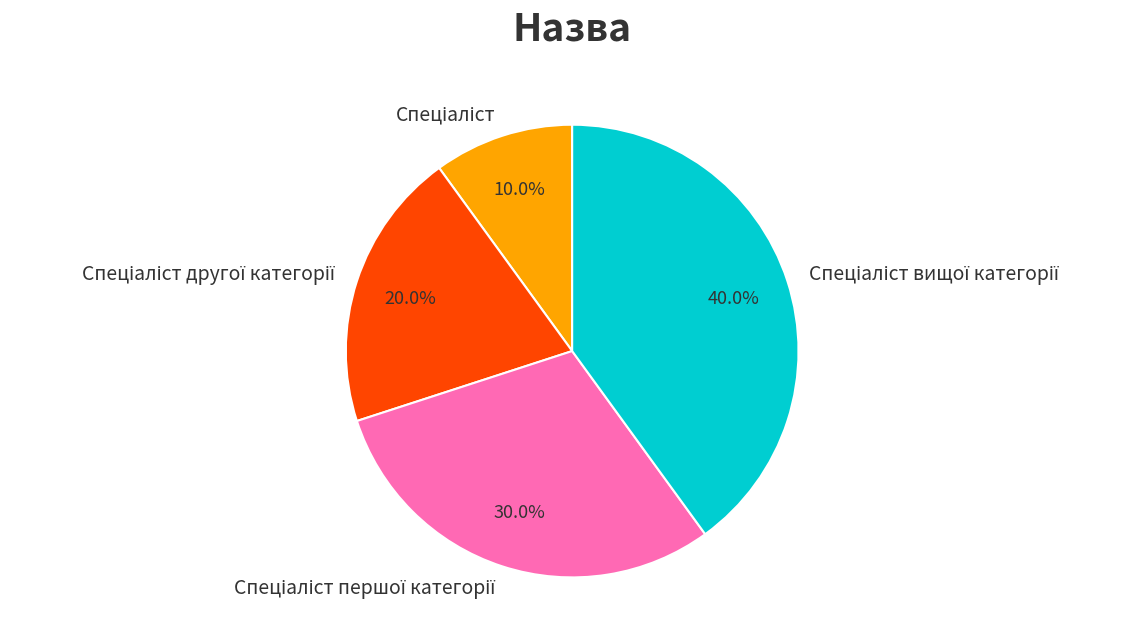

Is there a majority slice in this chart?

No